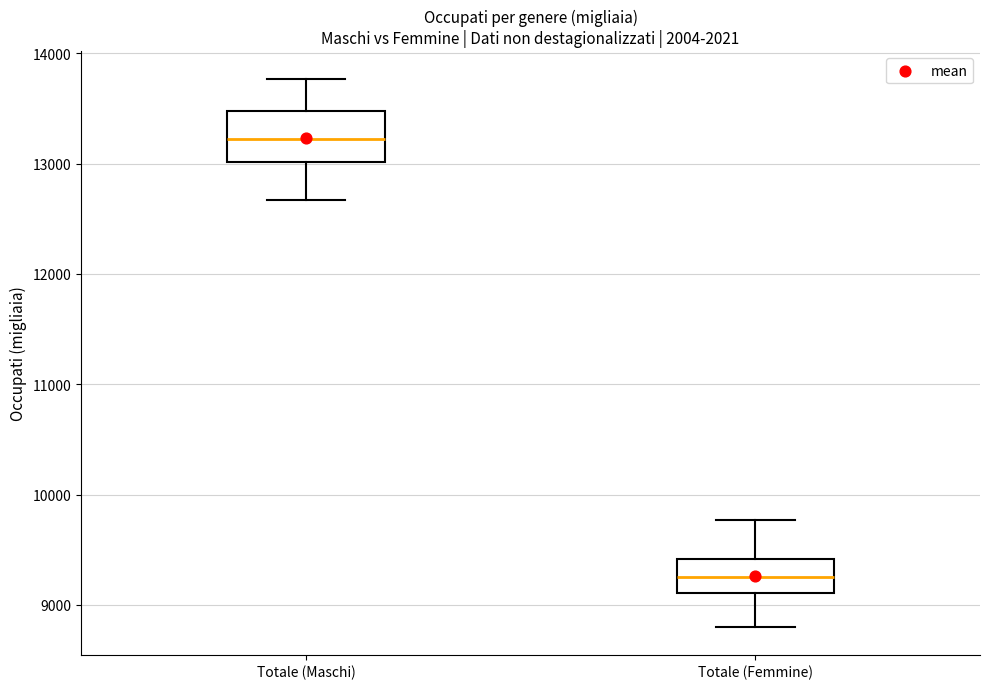

Where does the upper whisker of the box for Totale (Femmine) end on the y-axis? The values are not printed on the chart, so give them approximately, as read against the axis.

9800